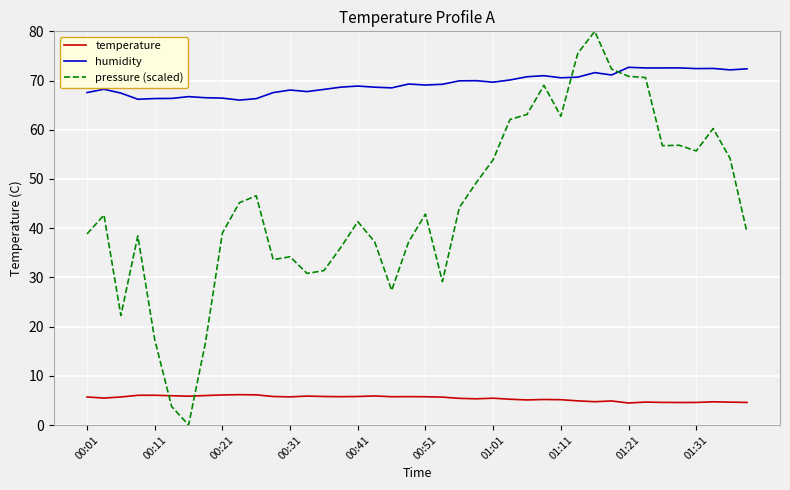

What is the difference between the maximum and minimum values in the temperature series?

1.7